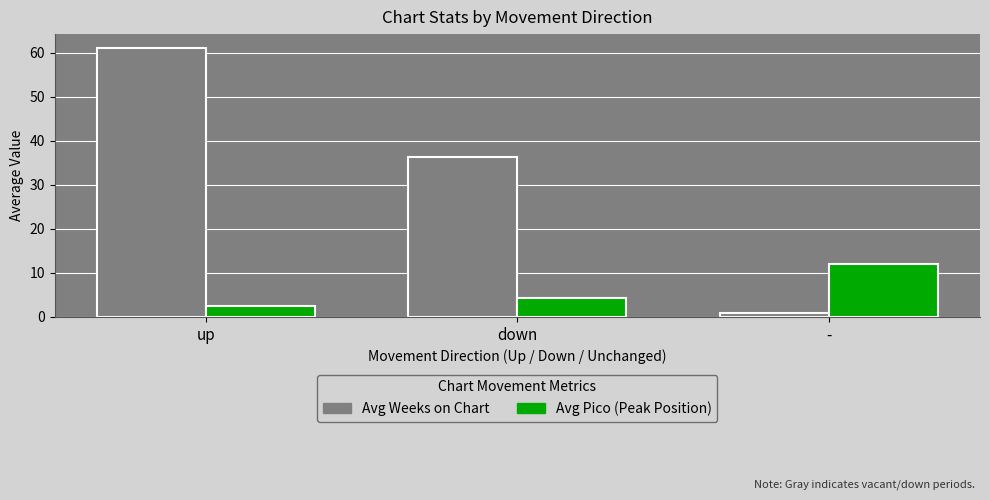

At which label does Avg Pico (Peak Position) reach its peak?

-